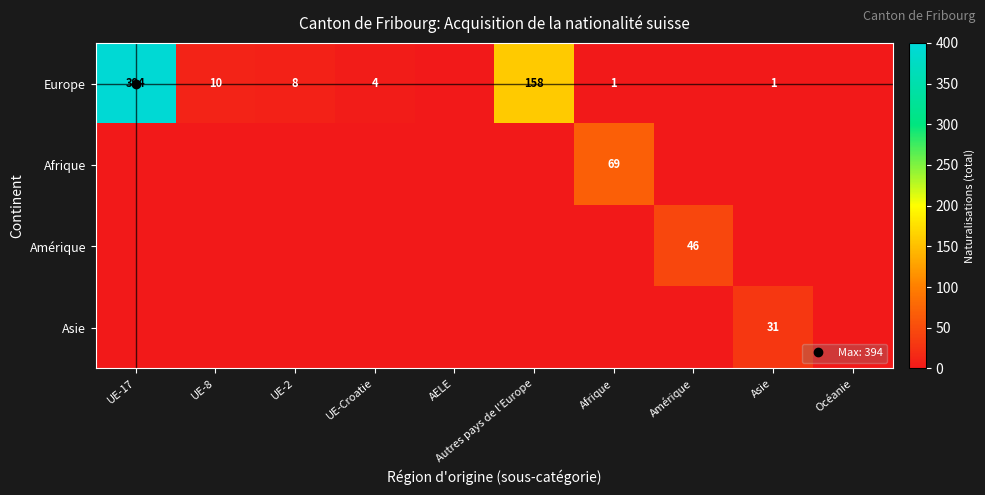

List the series in order of their peak value, highest first.

Europe, Afrique, Amérique, Asie